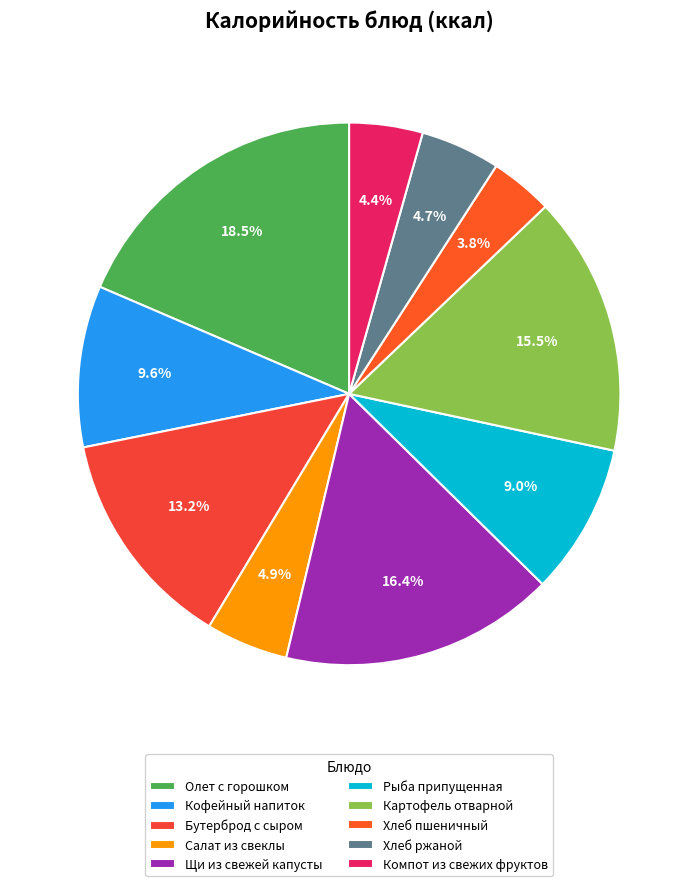

Rank the categories by value from lowest to highest.

Хлеб пшеничный, Компот из свежих фруктов, Хлеб ржаной, Салат из свеклы, Рыба припущенная, Кофейный напиток, Бутерброд с сыром, Картофель отварной, Щи из свежей капусты, Олет с горошком